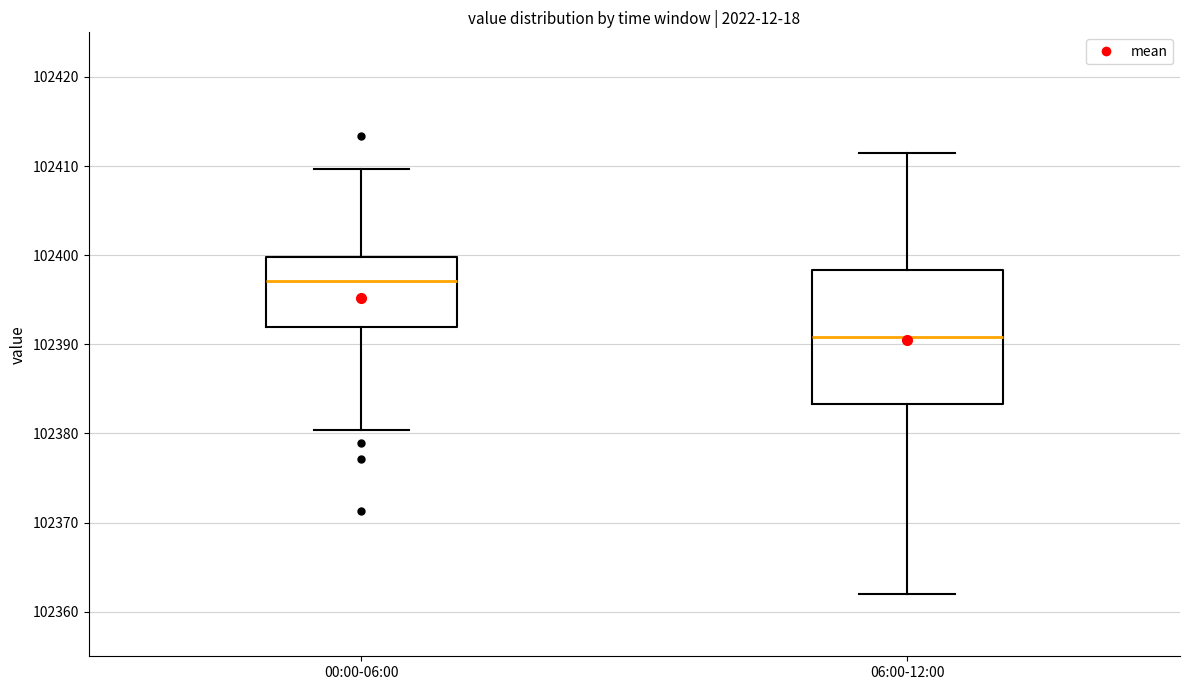

Reading left to right, read every box against the y-axis: the position of its median line, the range the box covers, and the ends of its whiskers. The values are not printed on the chart, so give them approximately, as read against the axis.

00:00-06:00: median 102397, box 102392 to 102400, whiskers 102380 to 102410
06:00-12:00: median 102391, box 102383 to 102398, whiskers 102362 to 102412